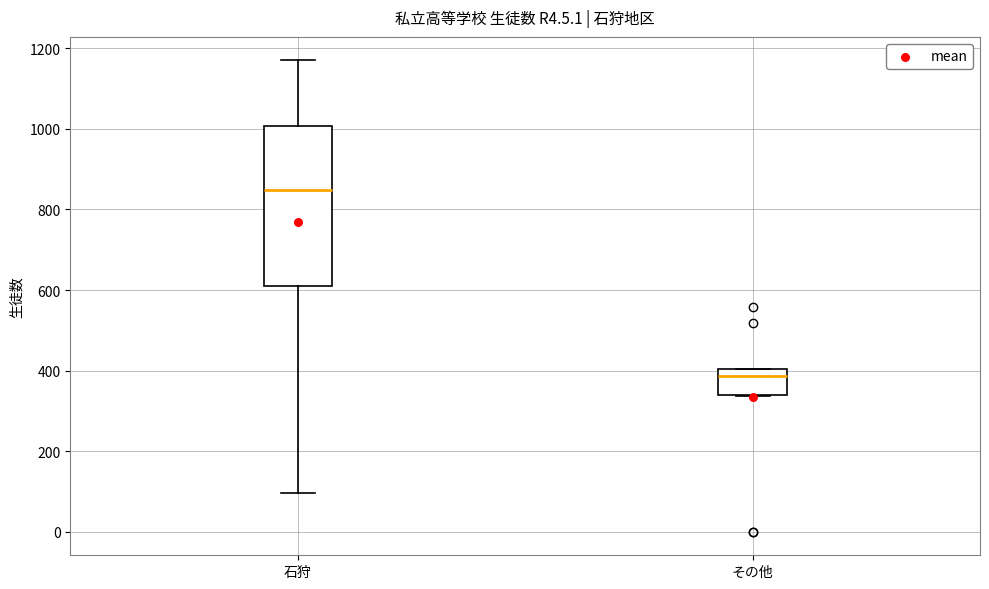

Reading left to right, transcribe this box plot: for each box, give where its median line is, the range the box spans, and where its two whiskers end, as read against the y-axis. The values are not printed on the chart, so give them approximately, as read against the axis.

石狩: median 840, box 600 to 1000, whiskers 100 to 1180
その他: median 380, box 340 to 400, whiskers 340 to 400